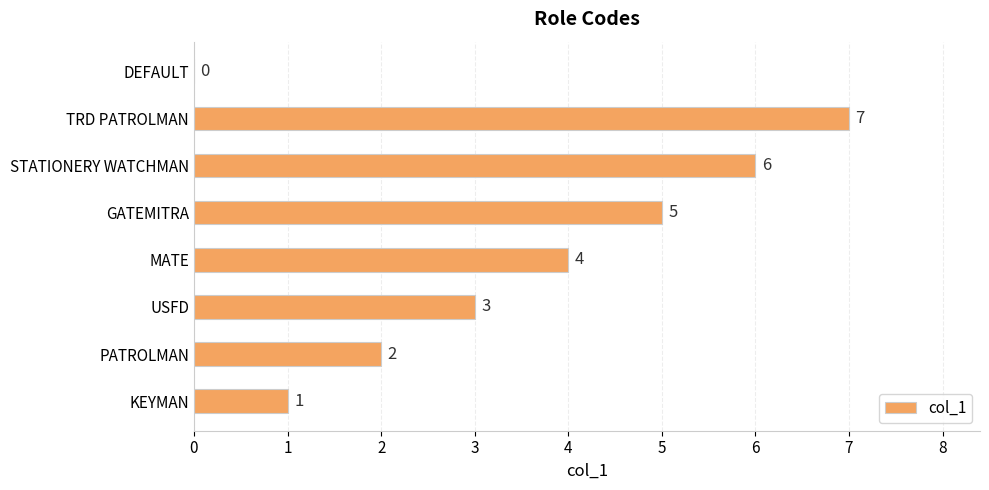

What is the sum of the values at KEYMAN and MATE?

5